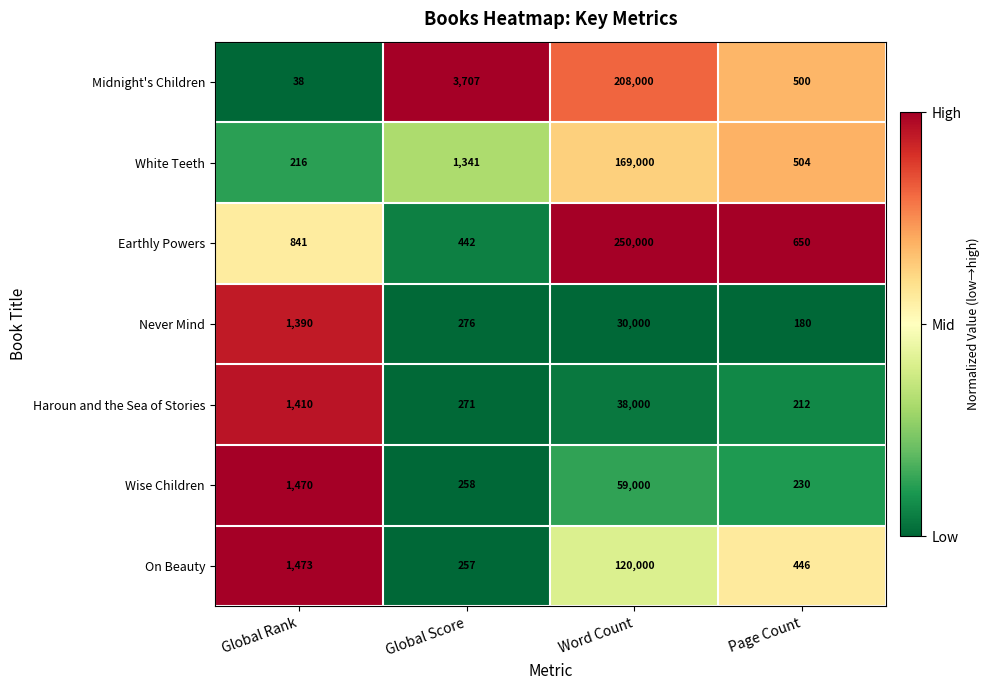

Reading left to right, what are all the values shown in this chart?

Midnight's Children: Global Rank=38	Global Score=3707	Word Count=208000	Page Count=500
White Teeth: Global Rank=216	Global Score=1341	Word Count=169000	Page Count=504
Earthly Powers: Global Rank=841	Global Score=442	Word Count=250000	Page Count=650
Never Mind: Global Rank=1390	Global Score=276	Word Count=30000	Page Count=180
Haroun and the Sea of Stories: Global Rank=1410	Global Score=271	Word Count=38000	Page Count=212
Wise Children: Global Rank=1470	Global Score=258	Word Count=59000	Page Count=230
On Beauty: Global Rank=1473	Global Score=257	Word Count=120000	Page Count=446